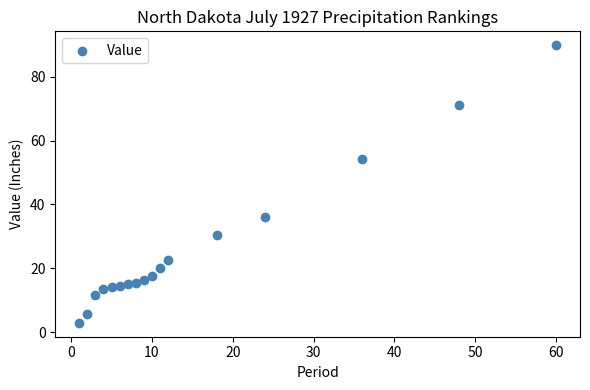

What is the range of Y values (max minus min)?

86.9